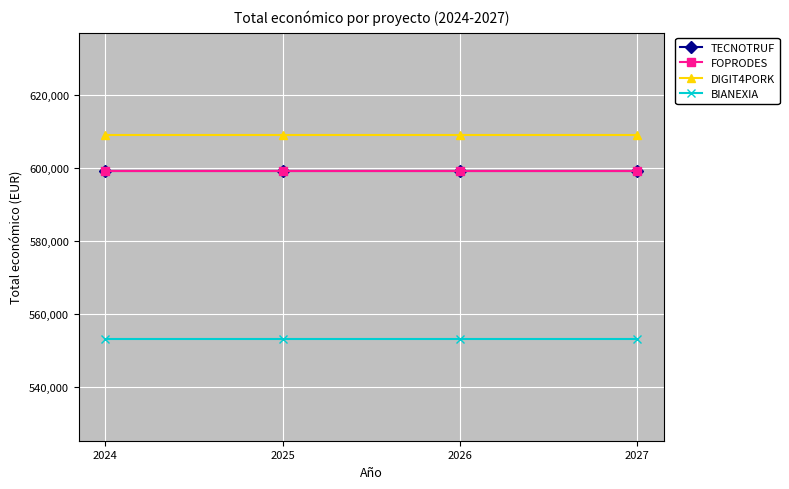

What is the highest value of the FOPRODES series?

599211